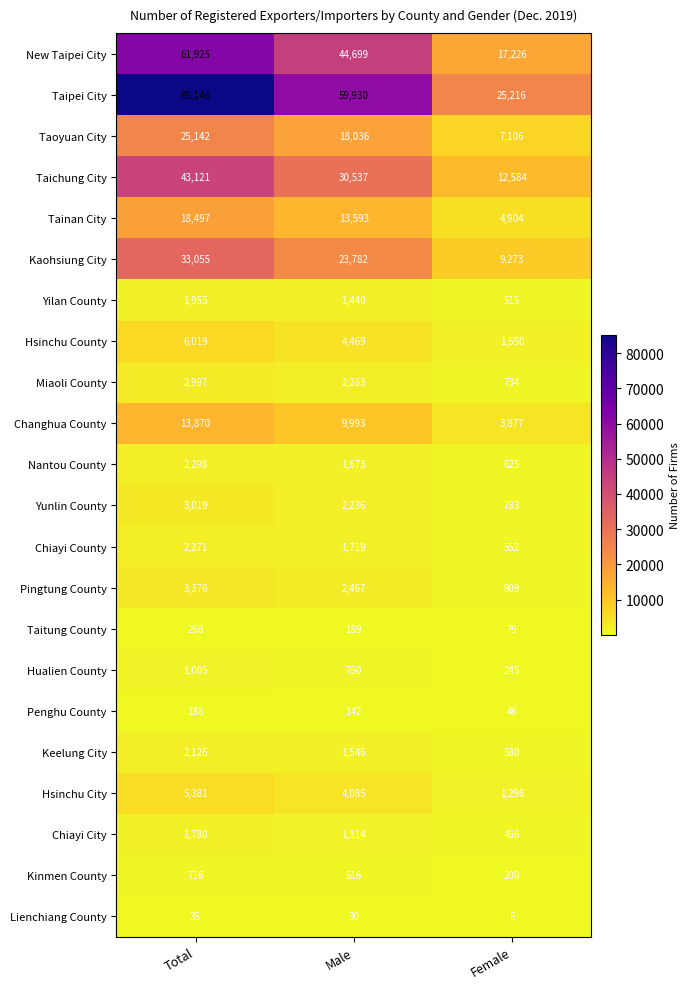

At which category is the sum across all series the highest?

Total